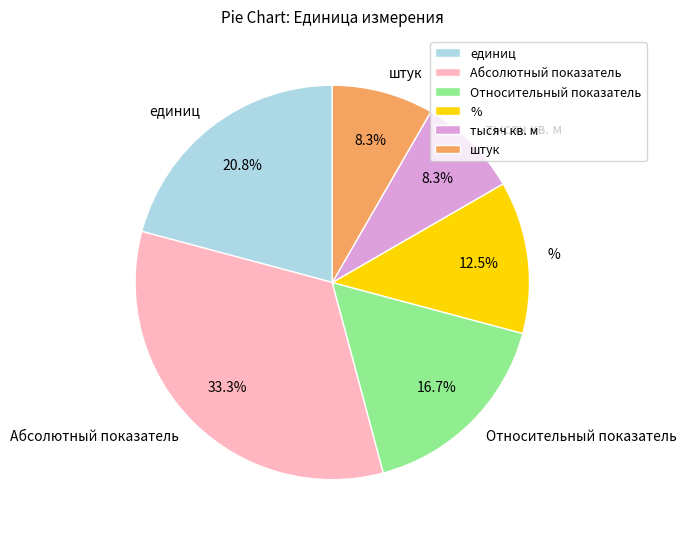

Between штук and Абсолютный показатель, which is larger?

Абсолютный показатель